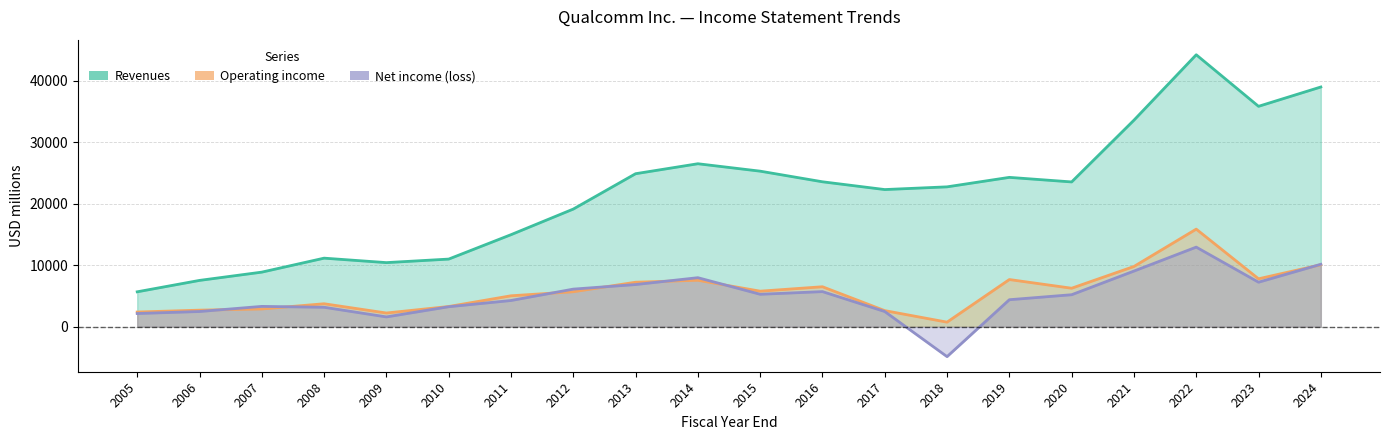

What is the lowest value of the Net income (loss) series?

-4864